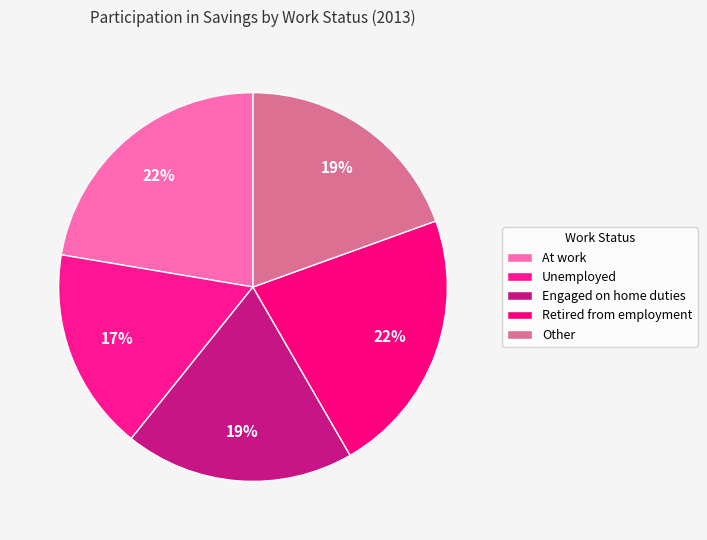

What percentage is the Retired from employment slice, to the nearest percent?

22%